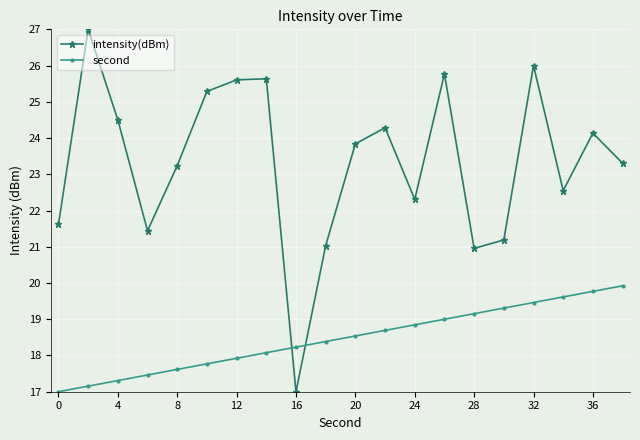

Which series has the largest range (max minus min)?

intensity(dBm)